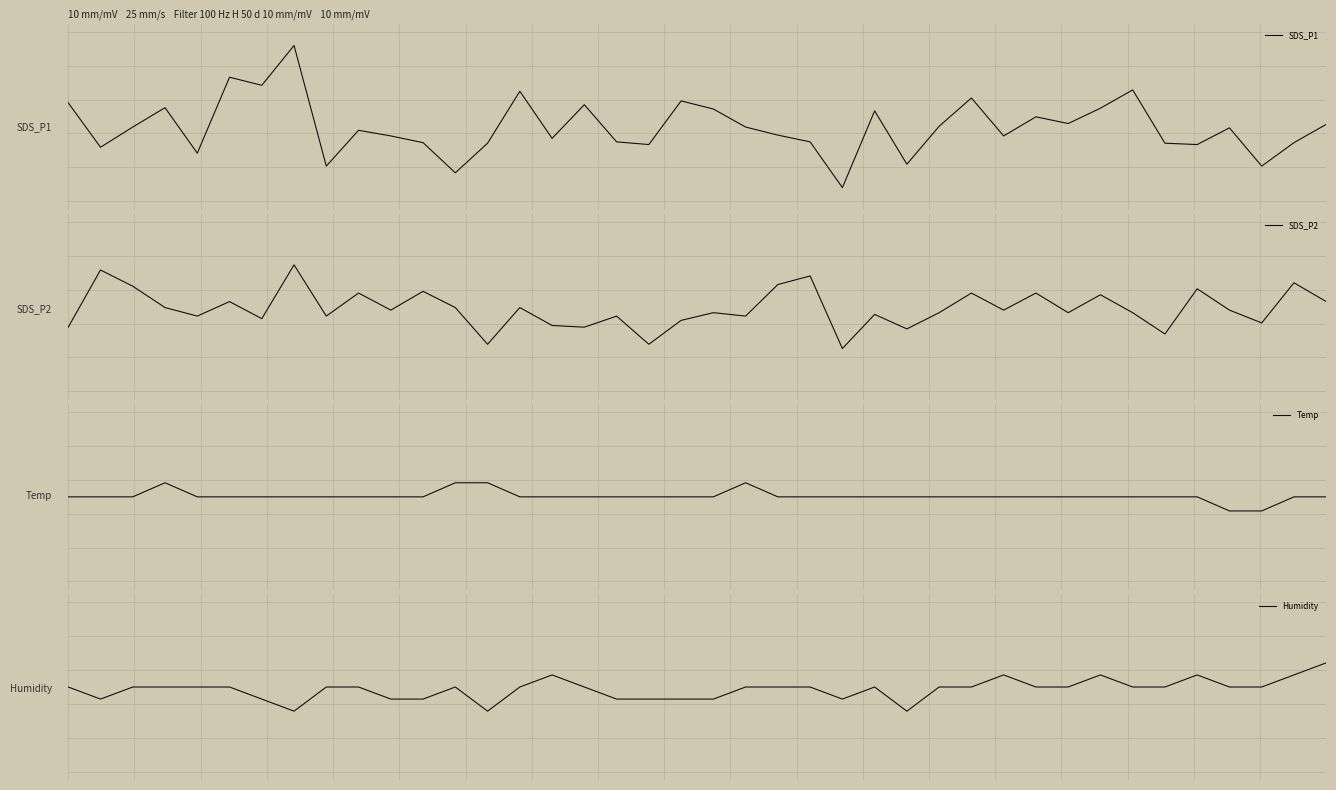

Reading left to right, transcribe all the data shown in this chart.

SDS_P1: 0.9	-0.8	-0.0	0.7	-1.0	1.8	1.5	3.0	-1.5	-0.1	-0.3	-0.6	-1.7	-0.6	1.3	-0.4	0.8	-0.6	-0.7	1.0	0.7	-0.0	-0.3	-0.6	-2.3	0.6	-1.4	0.0	1.1	-0.3	0.4	0.1	0.7	1.4	-0.6	-0.7	-0.0	-1.5	-0.6	0.1
SDS_P2: -0.2	0.5	0.3	0.0	-0.1	0.1	-0.1	0.5	-0.1	0.2	-0.0	0.2	0.0	-0.4	0.0	-0.2	-0.2	-0.1	-0.4	-0.1	-0.0	-0.1	0.3	0.4	-0.5	-0.1	-0.2	-0.0	0.2	-0.0	0.2	-0.0	0.2	-0.0	-0.3	0.2	-0.0	-0.2	0.3	0.1
Temp: -0.0	-0.0	-0.0	0.1	-0.0	-0.0	-0.0	-0.0	-0.0	-0.0	-0.0	-0.0	0.1	0.1	-0.0	-0.0	-0.0	-0.0	-0.0	-0.0	-0.0	0.1	-0.0	-0.0	-0.0	-0.0	-0.0	-0.0	-0.0	-0.0	-0.0	-0.0	-0.0	-0.0	-0.0	-0.0	-0.1	-0.1	-0.0	-0.0
Humidity: 0.0	-0.1	0.0	0.0	0.0	0.0	-0.1	-0.2	0.0	0.0	-0.1	-0.1	0.0	-0.2	0.0	0.1	0.0	-0.1	-0.1	-0.1	-0.1	0.0	0.0	0.0	-0.1	0.0	-0.2	0.0	0.0	0.1	0.0	0.0	0.1	0.0	0.0	0.1	0.0	0.0	0.1	0.2